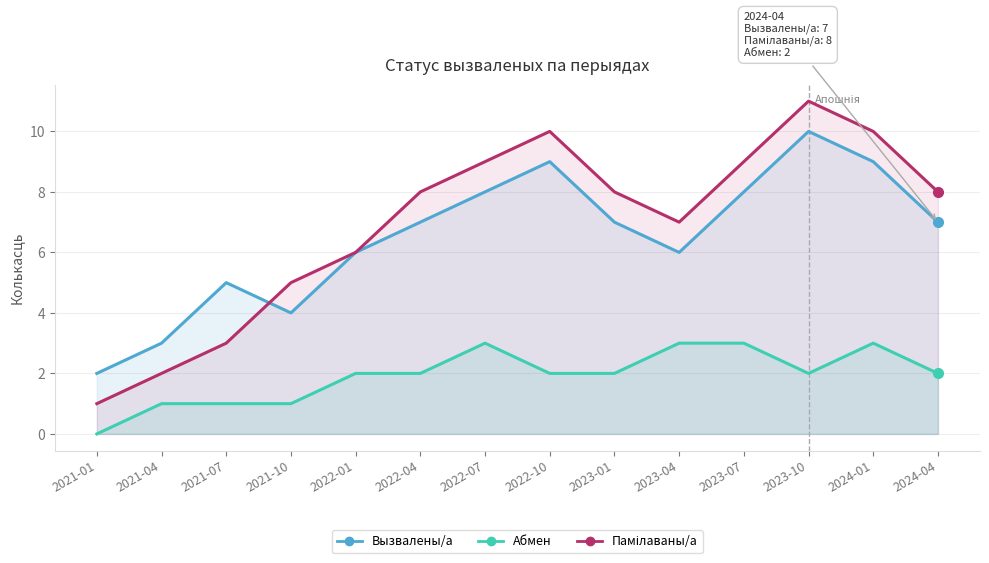

Reading left to right, what are all the values shown in this chart?

Вызвалены/а: 2	3	5	4	6	7	8	9	7	6	8	10	9	7
Памілаваны/а: 1	2	3	5	6	8	9	10	8	7	9	11	10	8
Абмен: 0	1	1	1	2	2	3	2	2	3	3	2	3	2